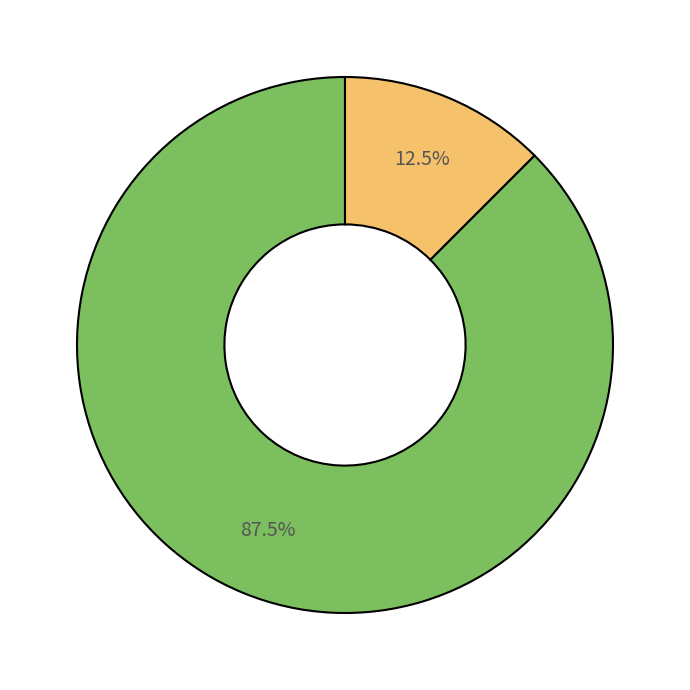

Is there a majority slice in this chart?

Yes